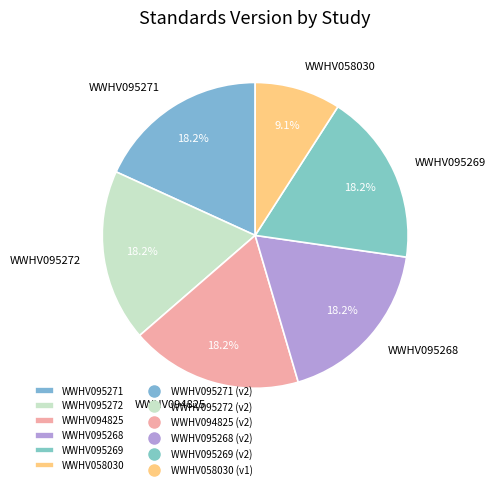

Which category has the smallest portion of the pie?

WWHV058030